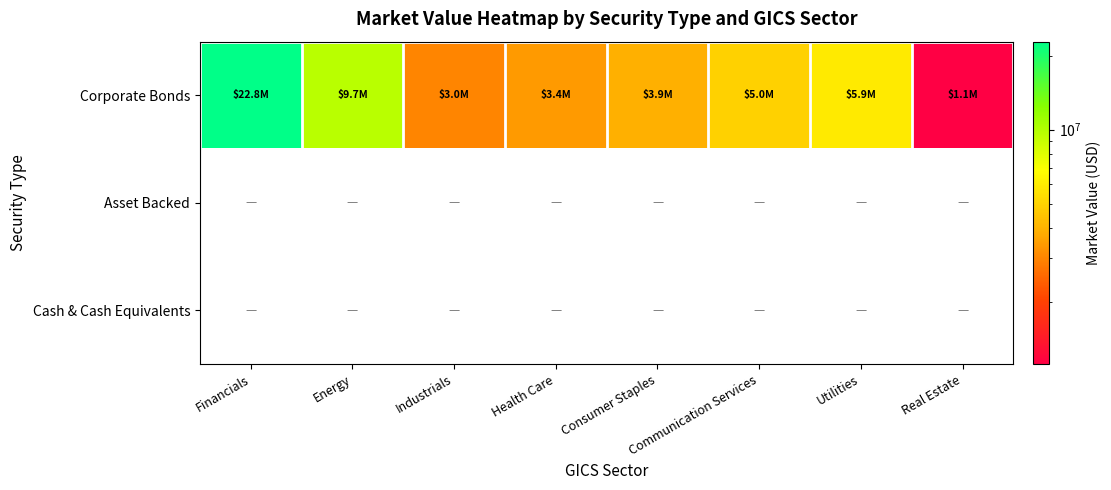

List the series in order of their peak value, lowest first.

Asset Backed, Cash & Cash Equivalents, Corporate Bonds